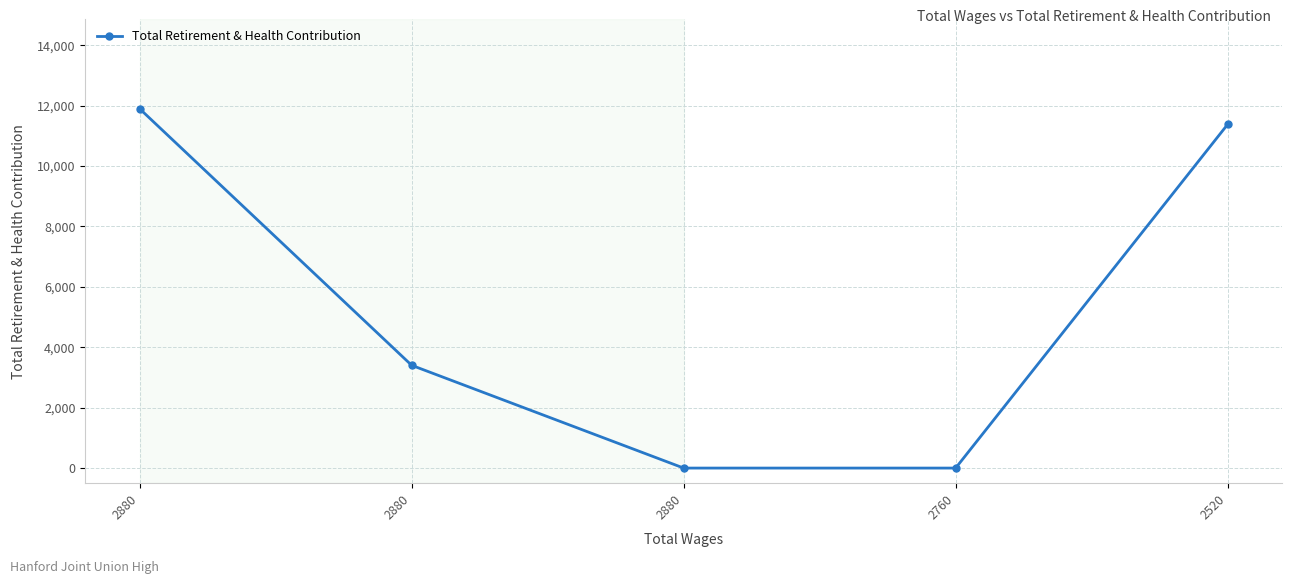

True or false: the data shows 11378 at 2520.

True